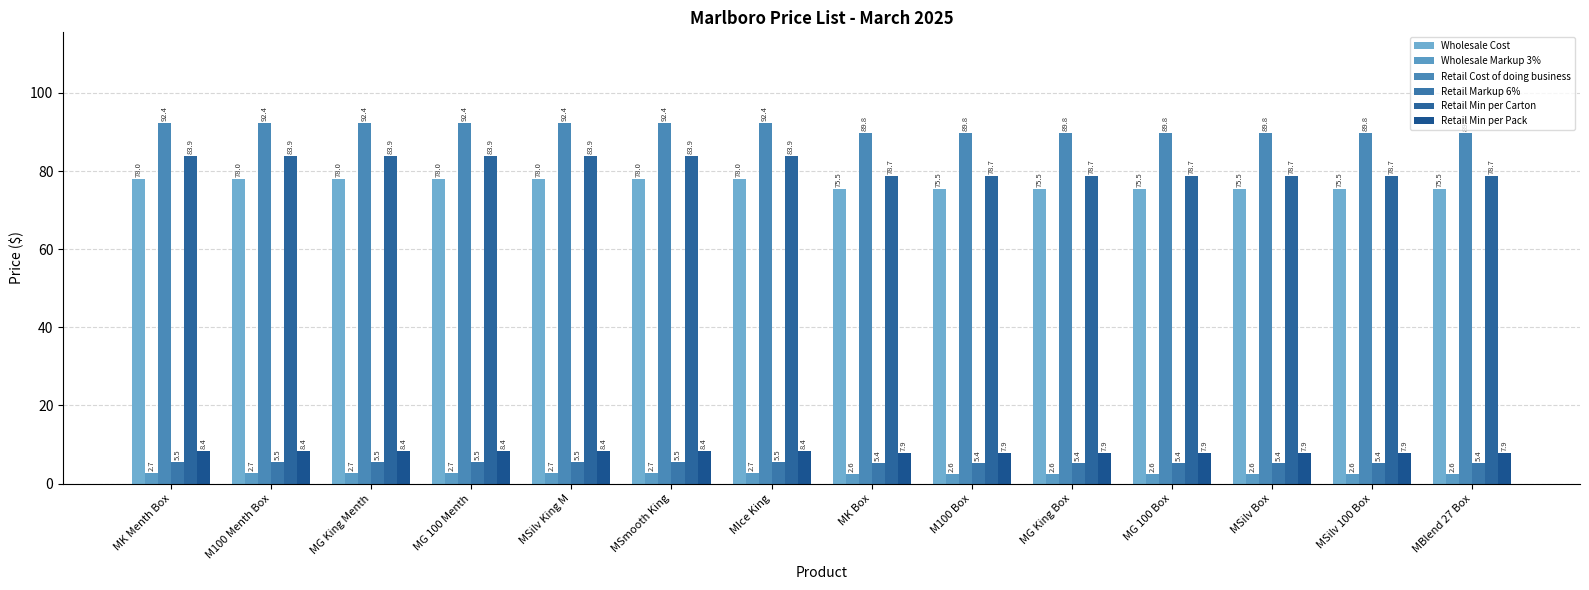

What is the greatest value displayed?

92.4